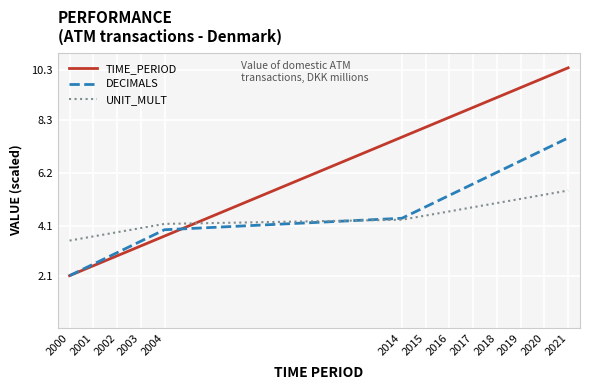

How many lines are shown in the chart?

3